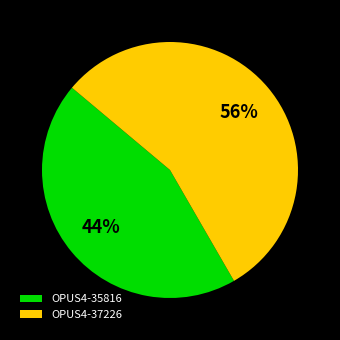

To the nearest percent, what portion does OPUS4-37226 represent?

56%